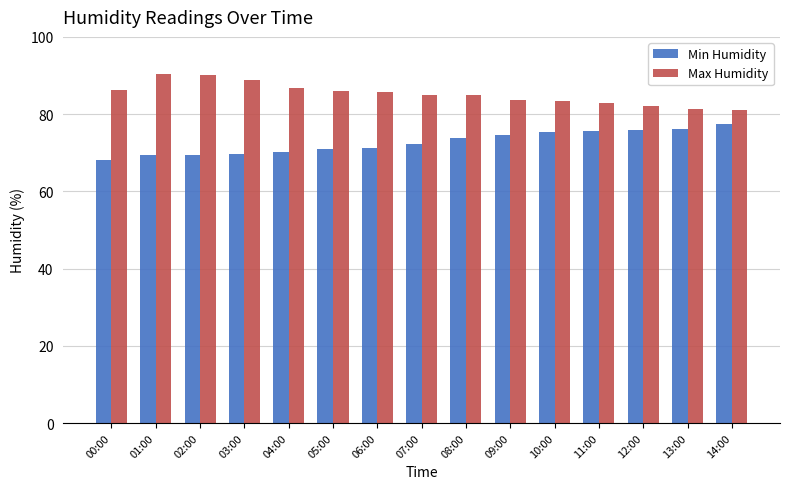

What is the average value of the Max Humidity series?

85.2